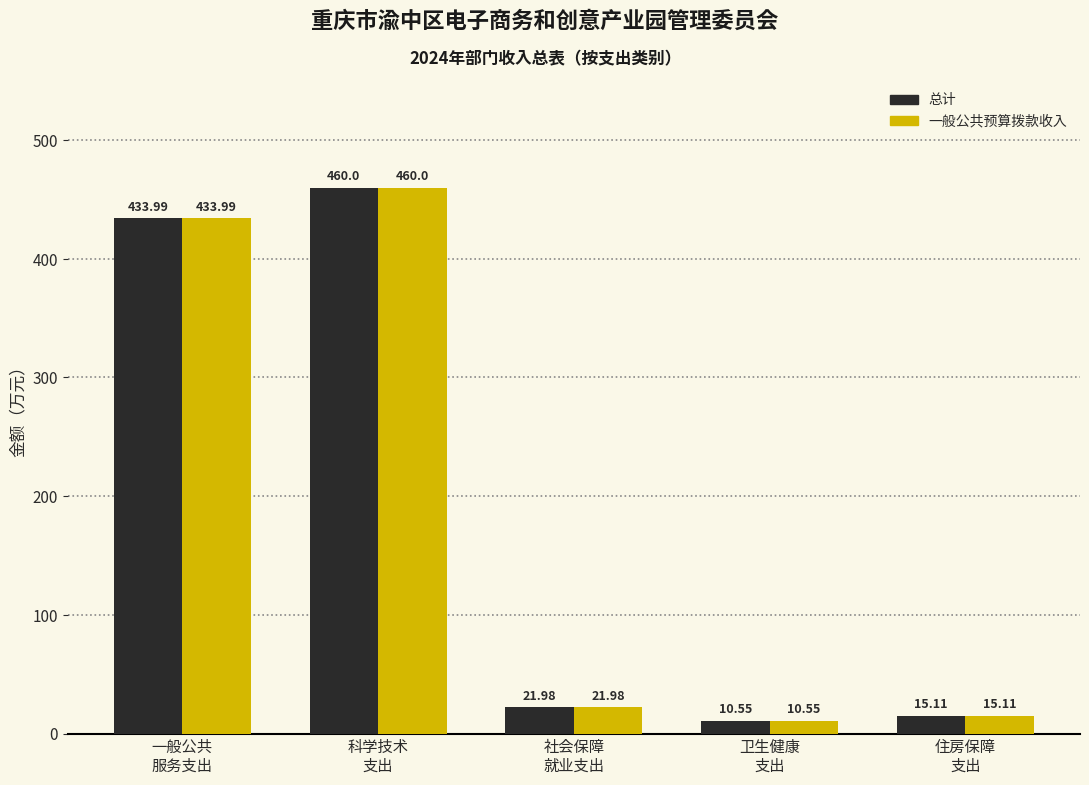

How many data points does each series have?

5